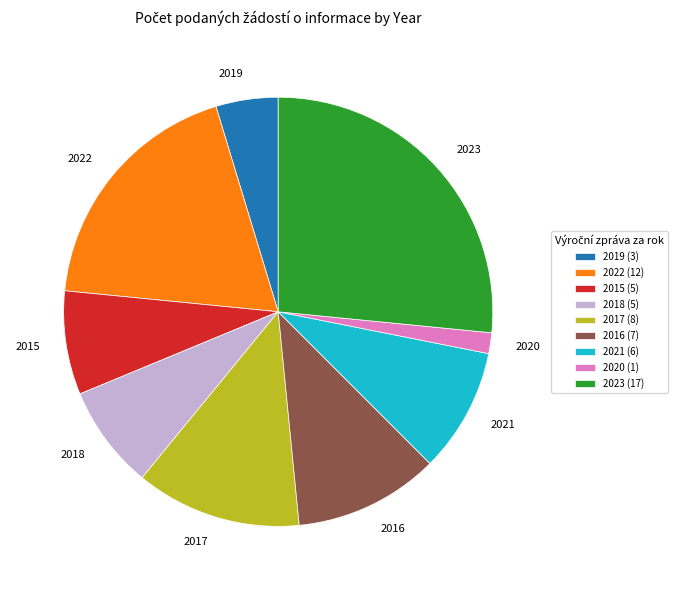

The 2022 slice represents 19% of the pie. True or false?

True